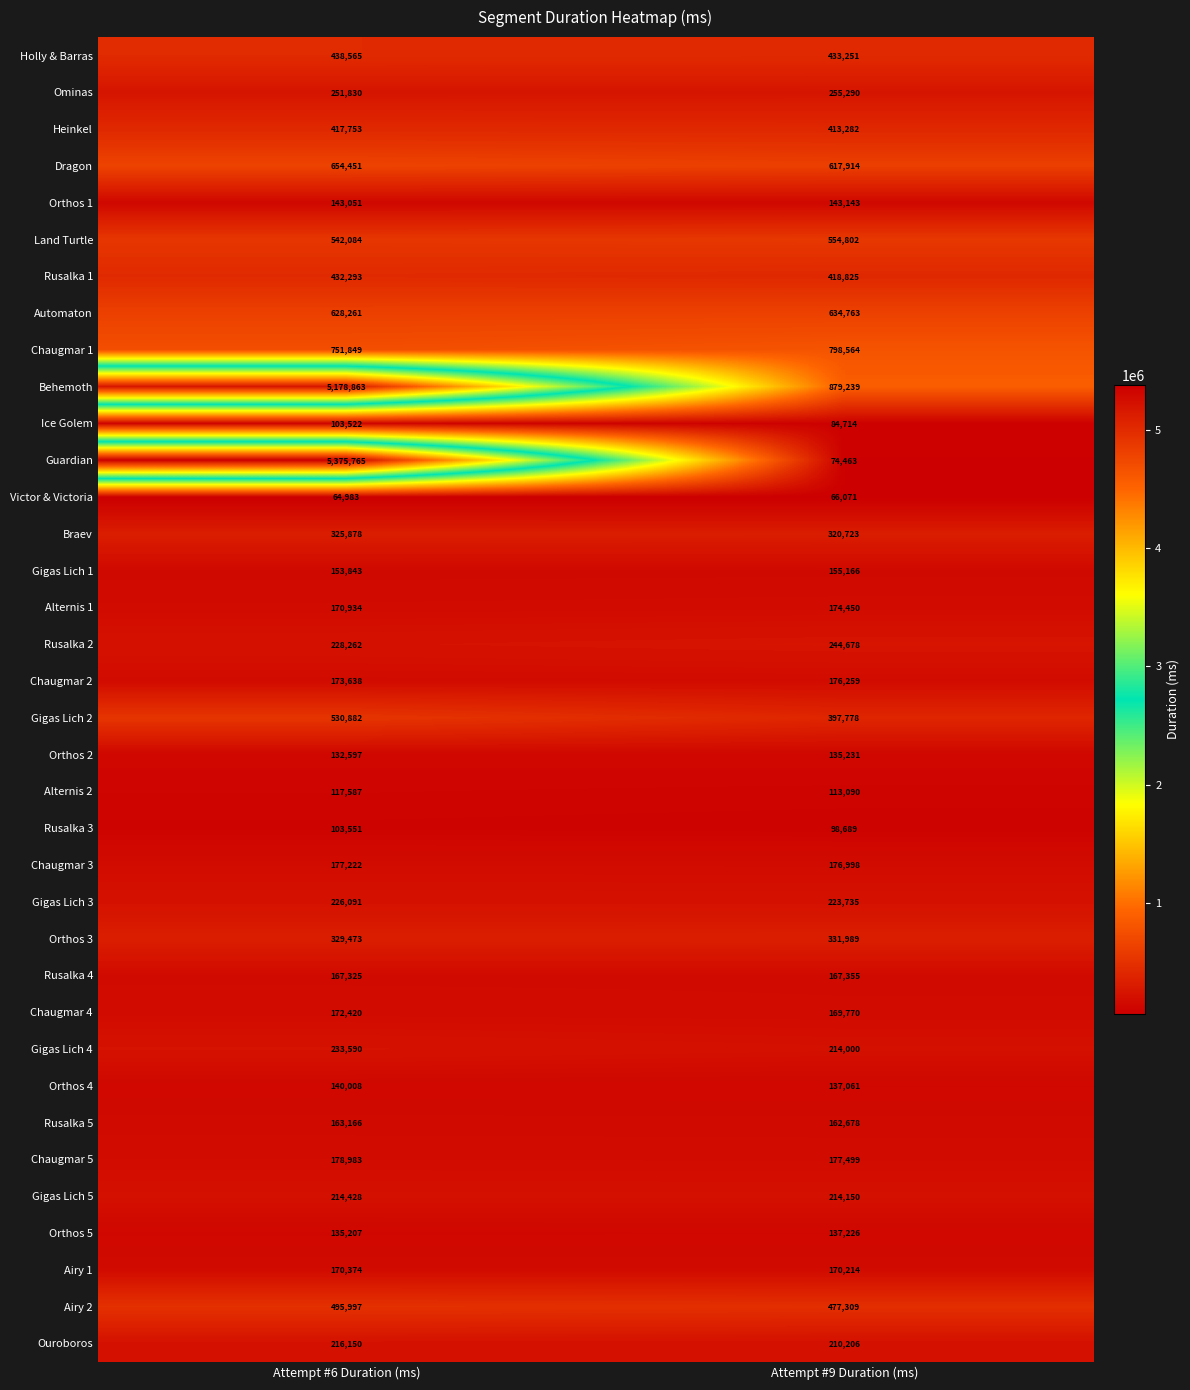

What is the highest value of the Chaugmar 4 series?

172420